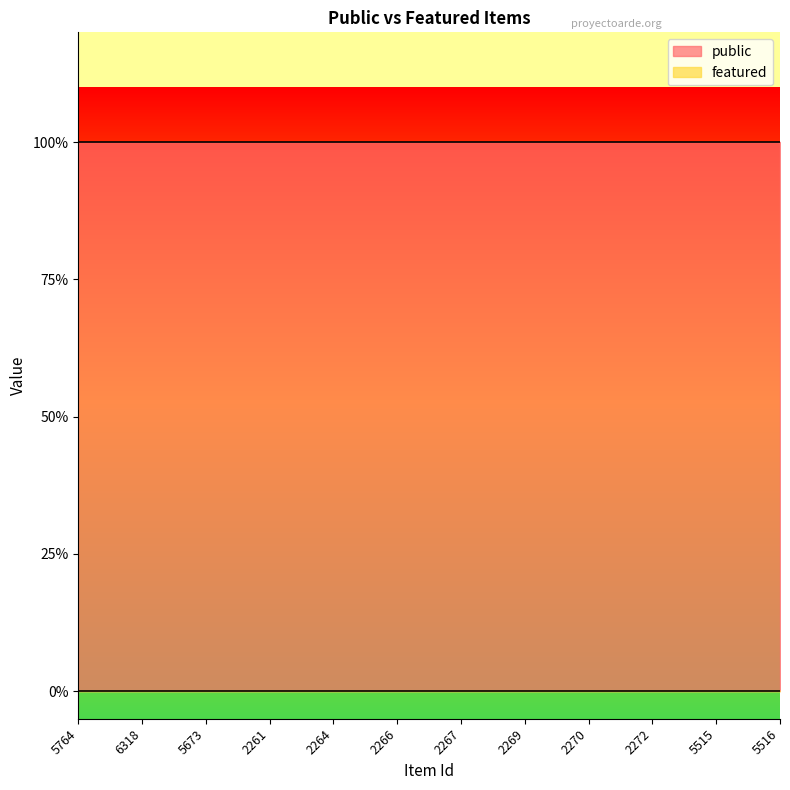

Which series has the widest spread of values?

public